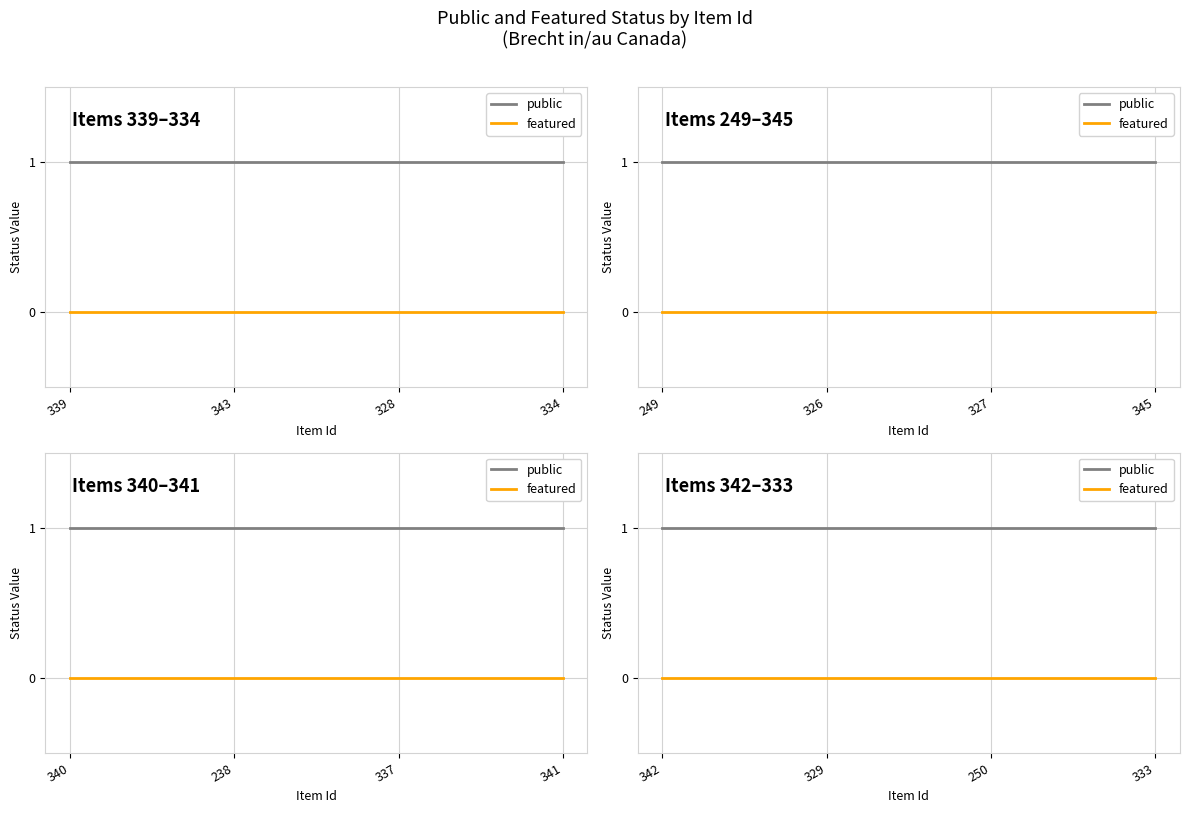

At how many categories does at least one series exceed 0?

4